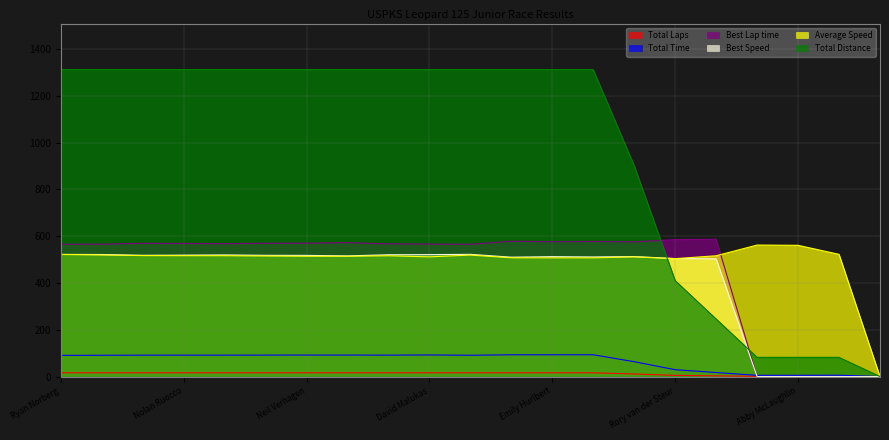

How many times do Best Speed and Average Speed cross each other?

1